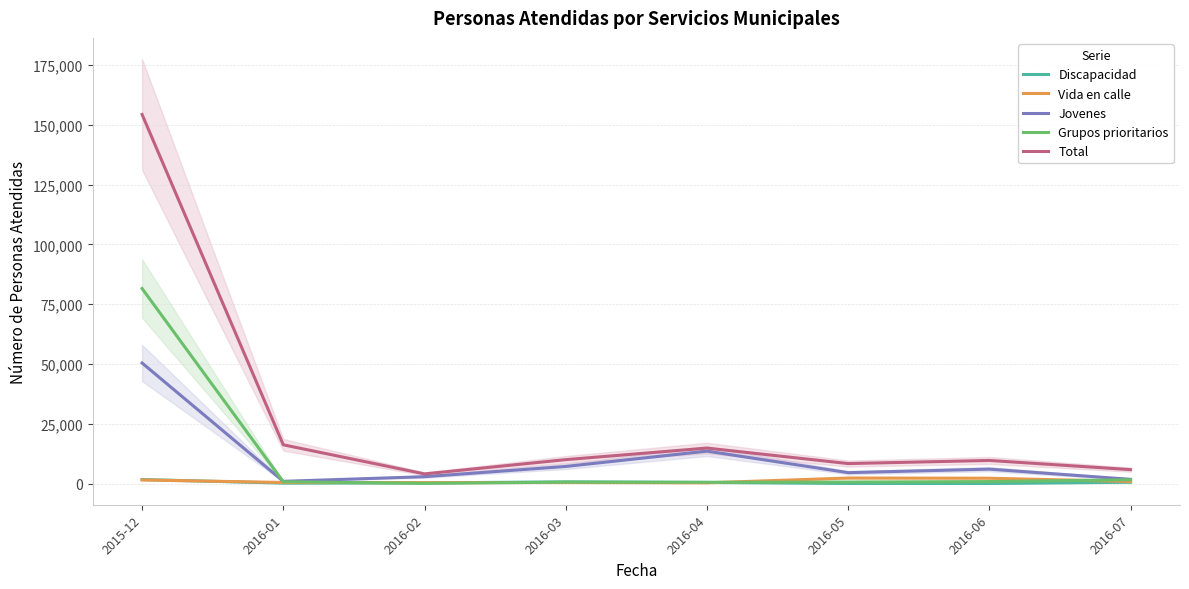

List the labels in order of Total value, smallest first.

2016-02, 2016-07, 2016-05, 2016-06, 2016-03, 2016-04, 2016-01, 2015-12